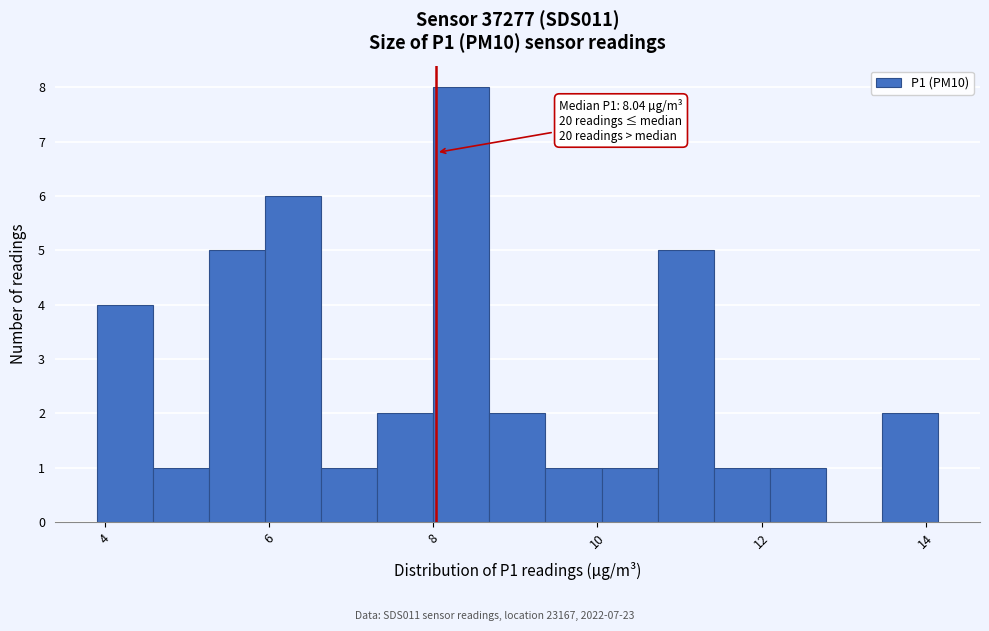

Read against the x-axis, roughly where is the centre of the tallest bar?

8.4